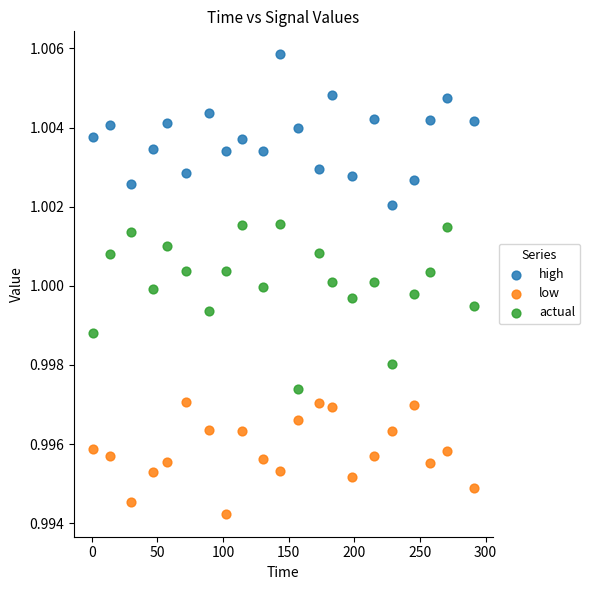

Which series reaches the minimum Y coordinate?

low